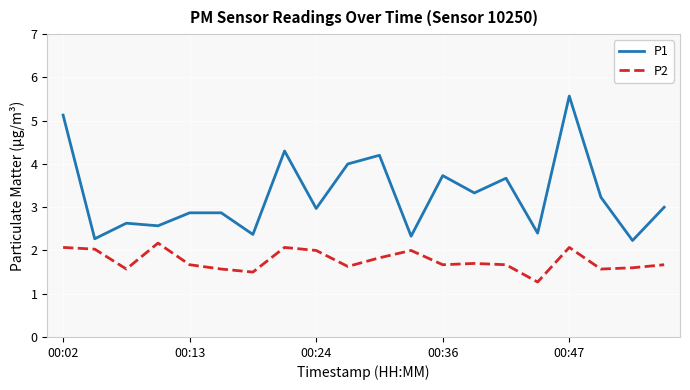

Is this an area chart (filled region under the line)?

No